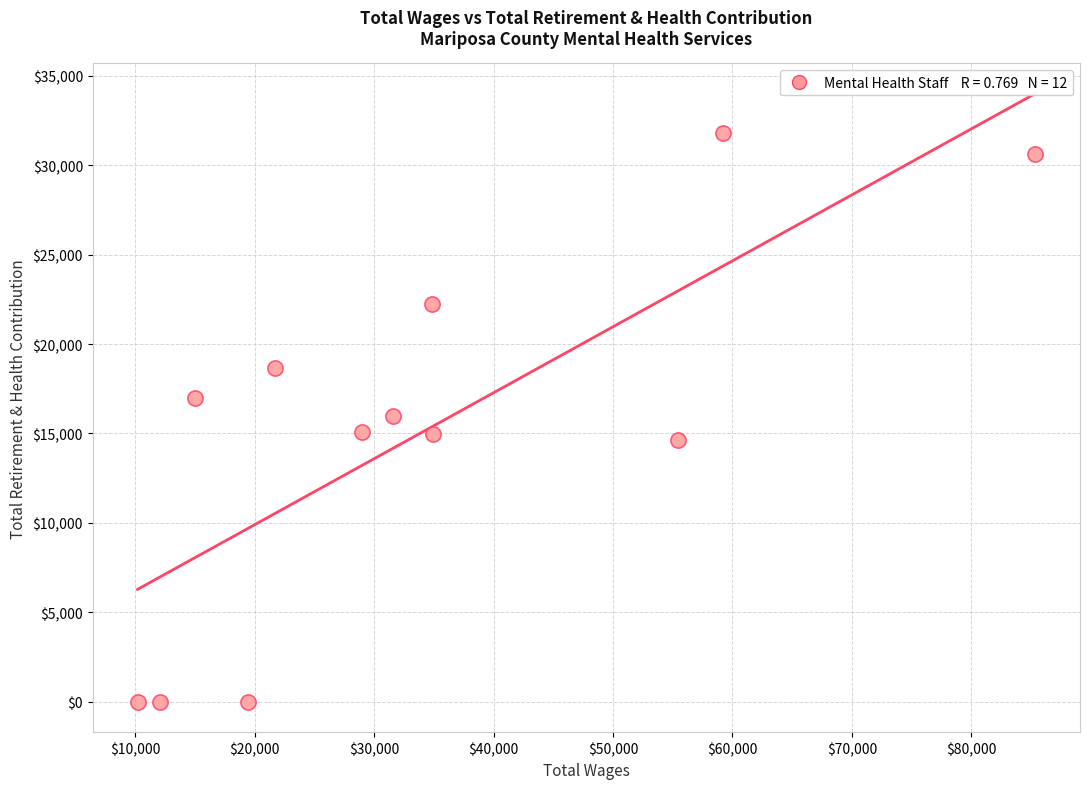

What is the range of Y values (max minus min)?

31788